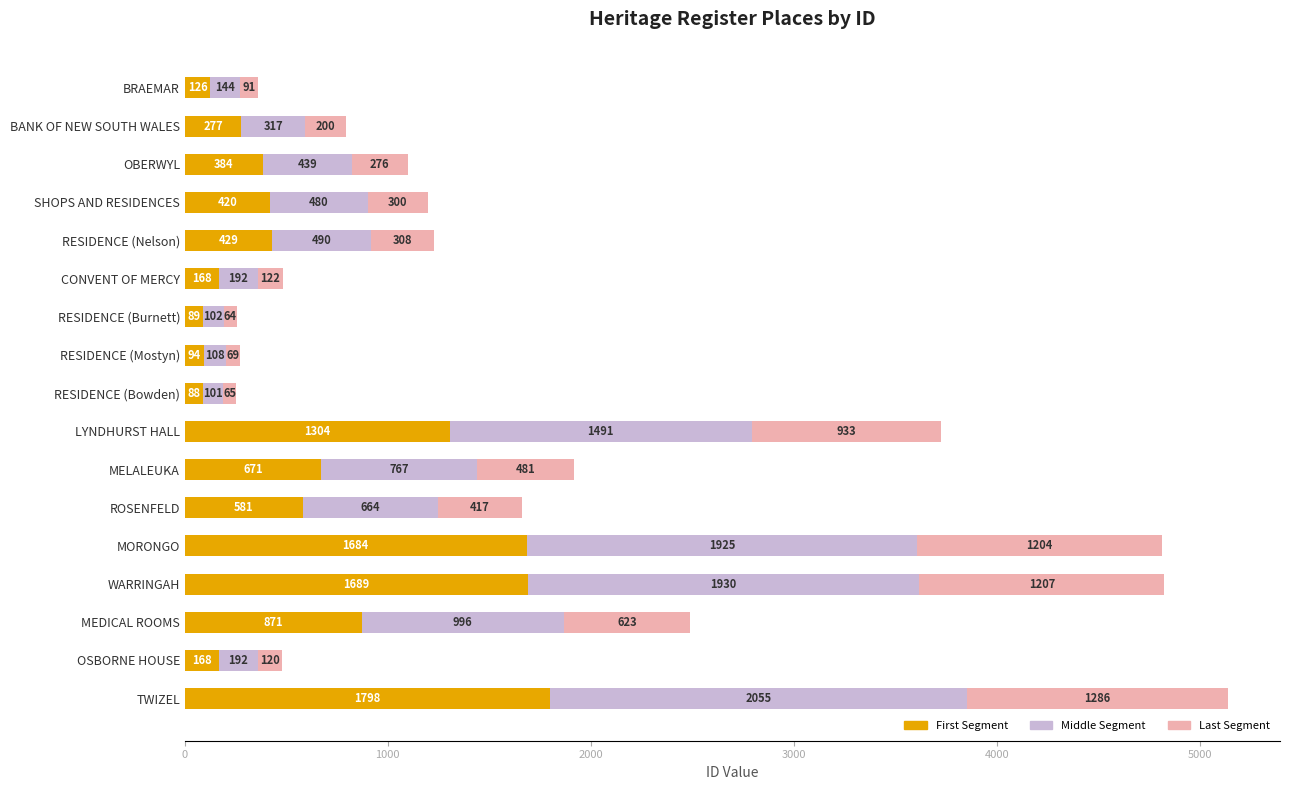

Count the number of categories in the chart.

17